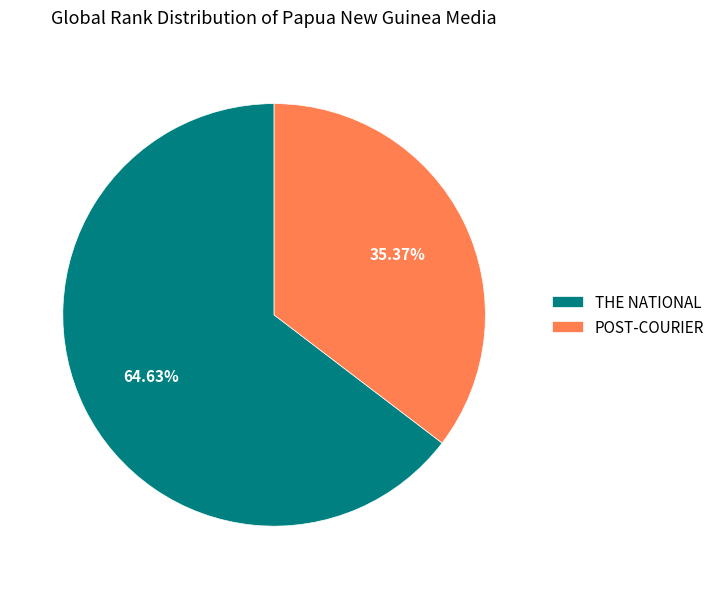

What percentage is the THE NATIONAL slice, to the nearest percent?

65%